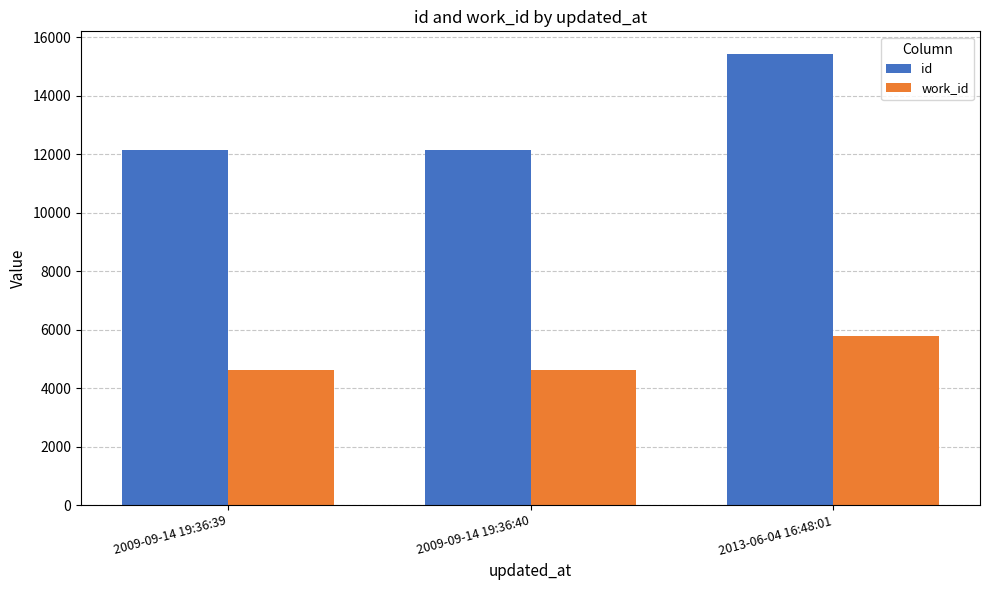

True or false: work_id has a value of 3448 at 2013-06-04 16:48:01.

False